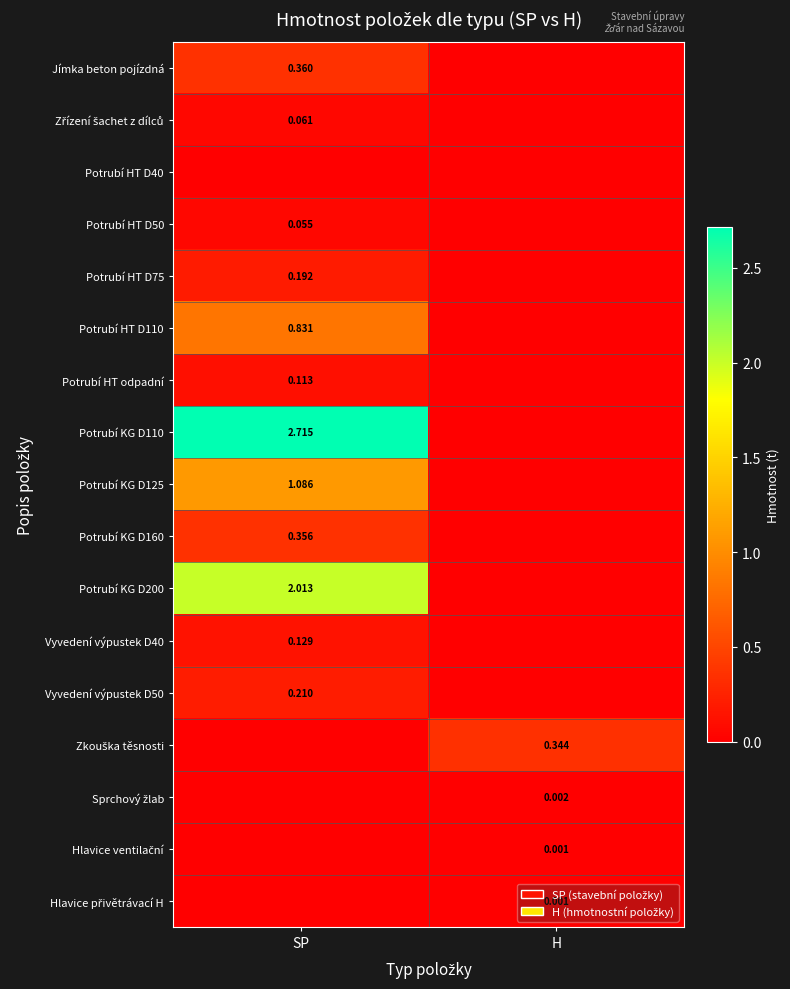

Is the value of Potrubí KG D200 at SP greater than the value of Potrubí HT D110 at SP?

Yes